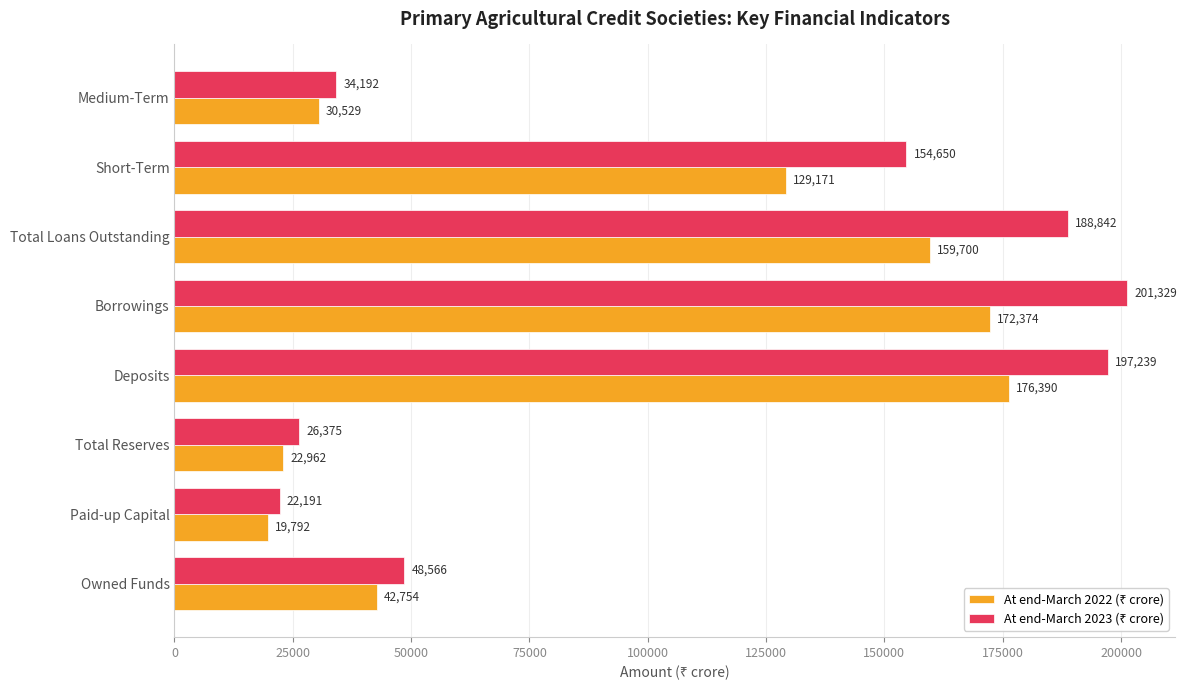

At how many categories does at least one series exceed 114132?

4